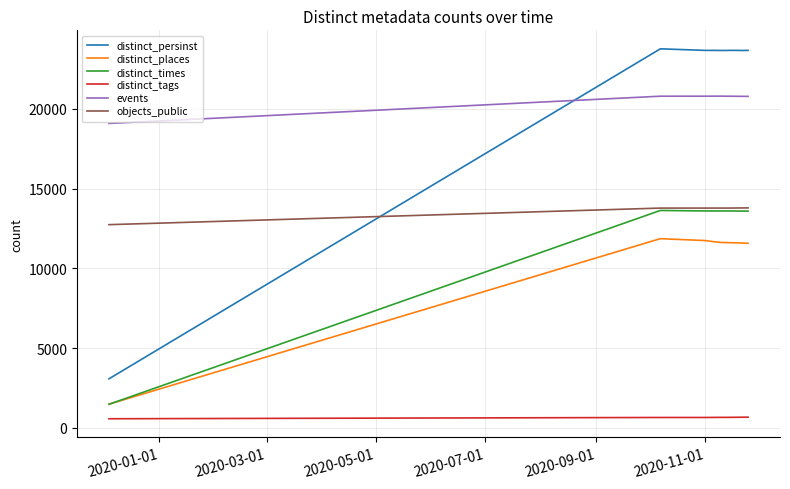

What is the highest value of the distinct_tags series?

669